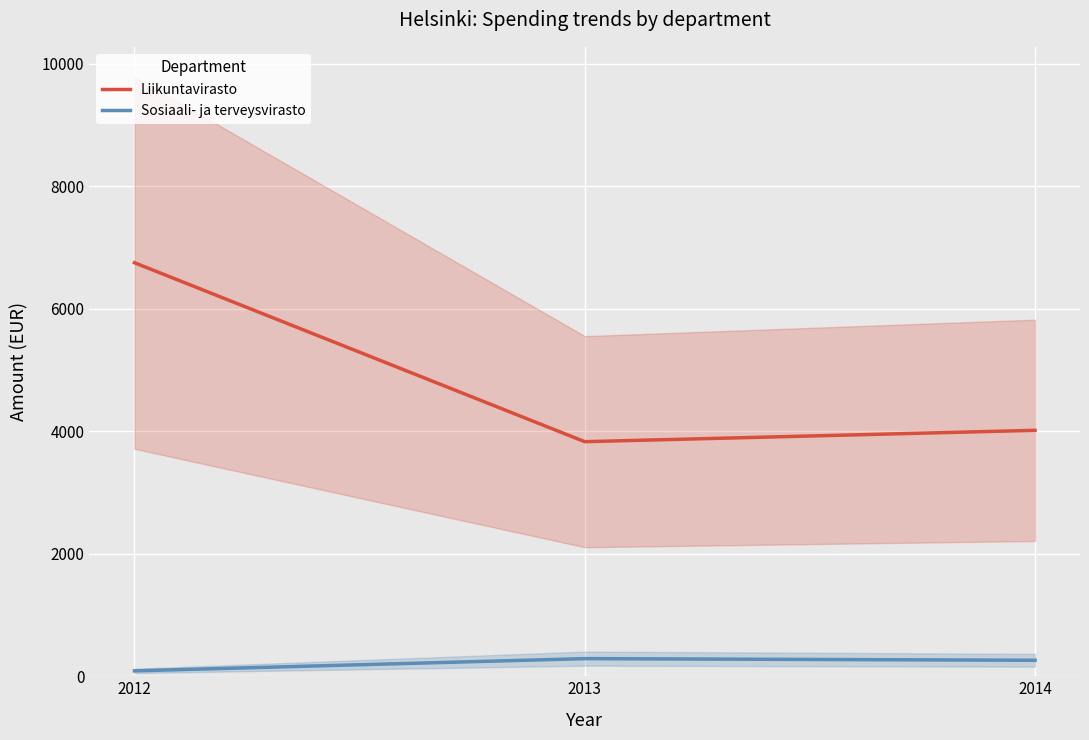

Which series has the largest total across all categories?

Liikuntavirasto